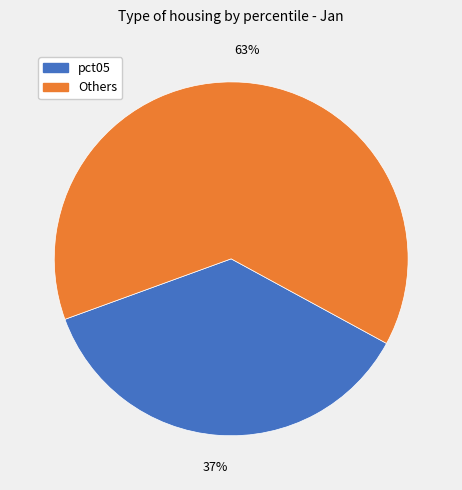

Is there a majority slice in this chart?

Yes